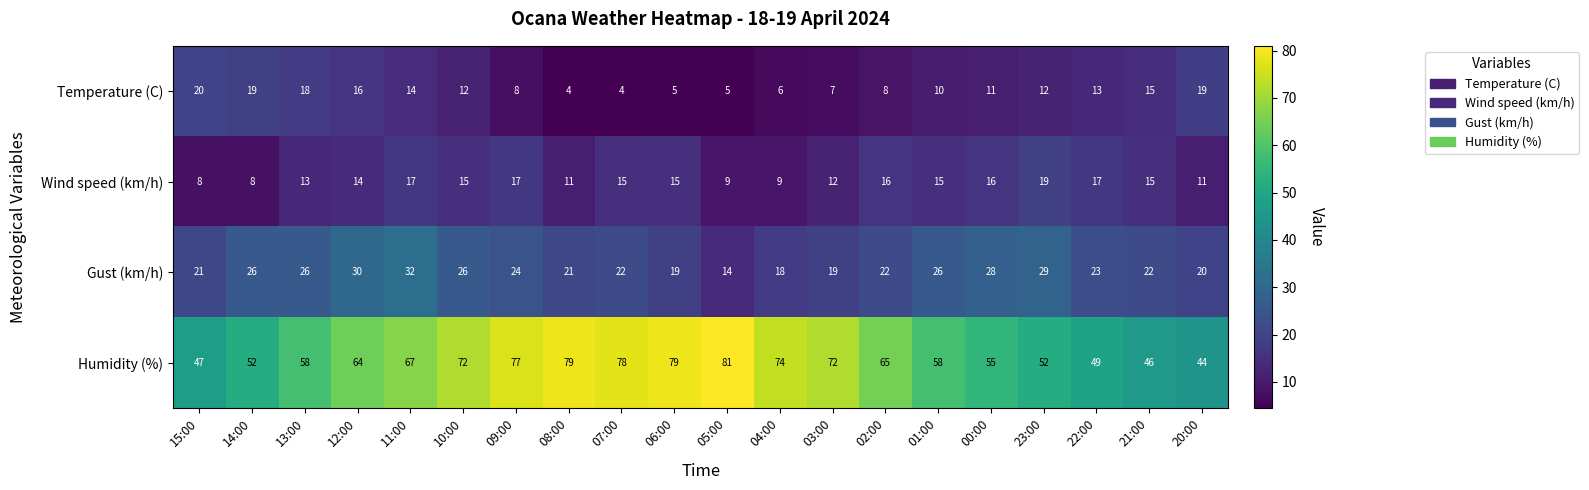

Count the number of categories in the chart.

20